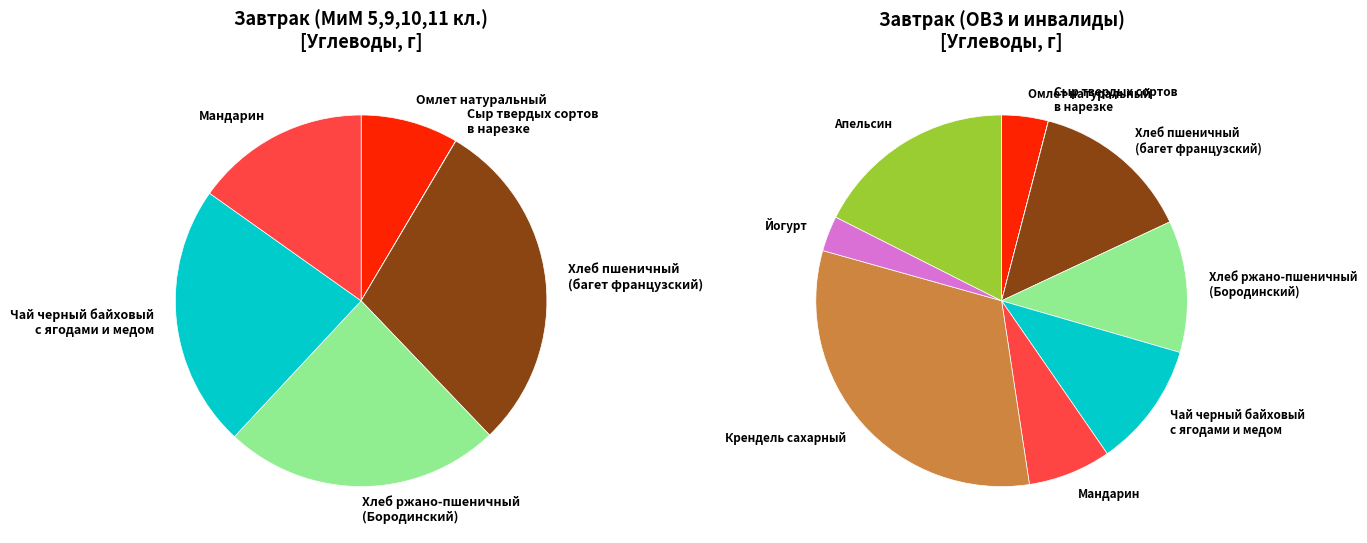

Is it true that Мандарин is 19% of the pie?

False